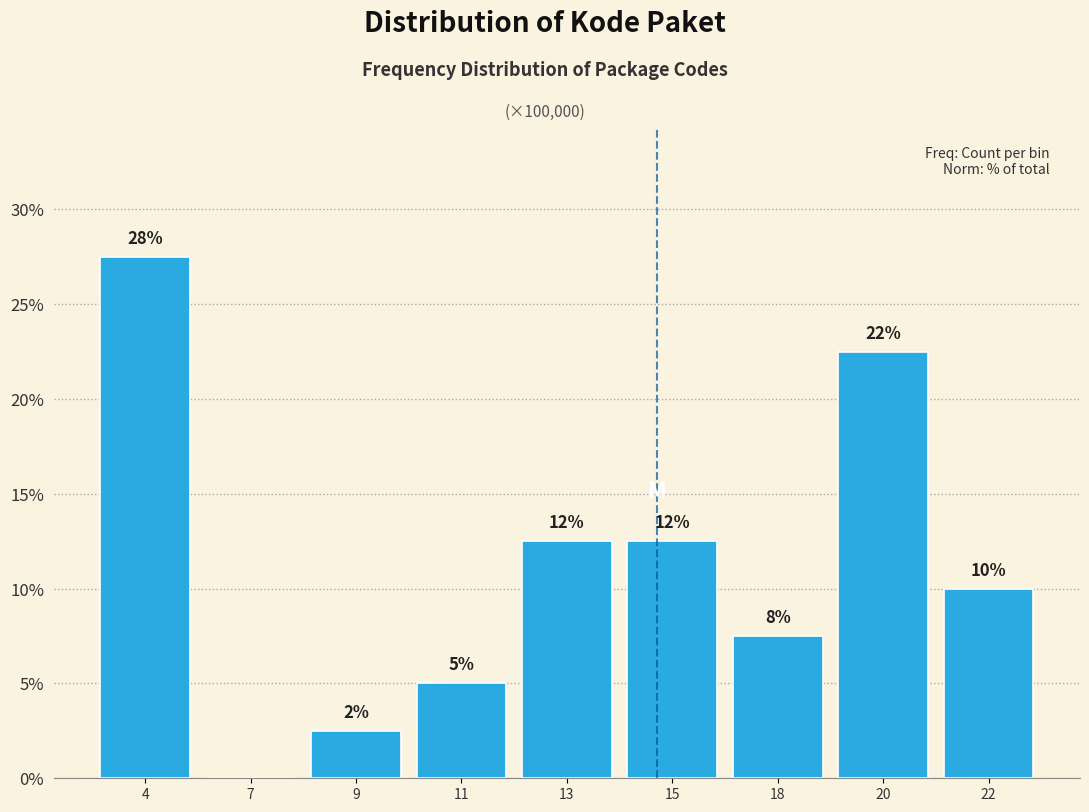

Are the bars horizontal?

No